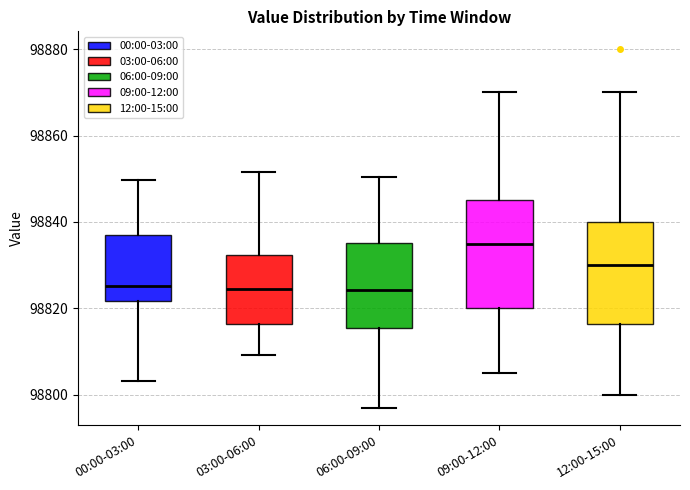

Reading left to right, transcribe this box plot: for each box, give where its median line is, the range the box spans, and where its two whiskers end, as read against the y-axis. The values are not printed on the chart, so give them approximately, as read against the axis.

00:00-03:00: median 98826, box 98822 to 98836, whiskers 98804 to 98850
03:00-06:00: median 98824, box 98816 to 98832, whiskers 98810 to 98852
06:00-09:00: median 98824, box 98816 to 98836, whiskers 98798 to 98850
09:00-12:00: median 98836, box 98820 to 98846, whiskers 98806 to 98870
12:00-15:00: median 98830, box 98816 to 98840, whiskers 98800 to 98870